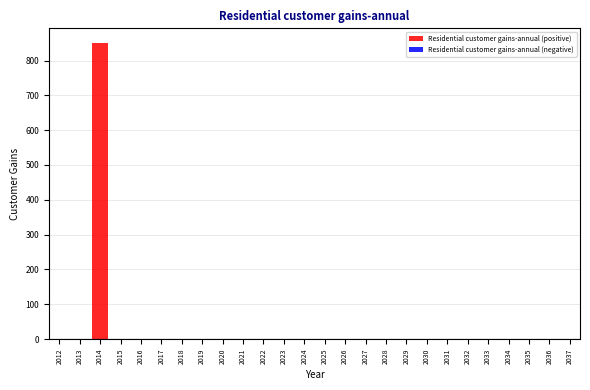

Reading left to right, extract all data points from this chart.

2012=0	2013=0	2014=850	2015=0	2016=0	2017=0	2018=0	2019=0	2020=0	2021=0	2022=0	2023=0	2024=0	2025=0	2026=0	2027=0	2028=0	2029=0	2030=0	2031=0	2032=0	2033=0	2034=0	2035=0	2036=0	2037=0